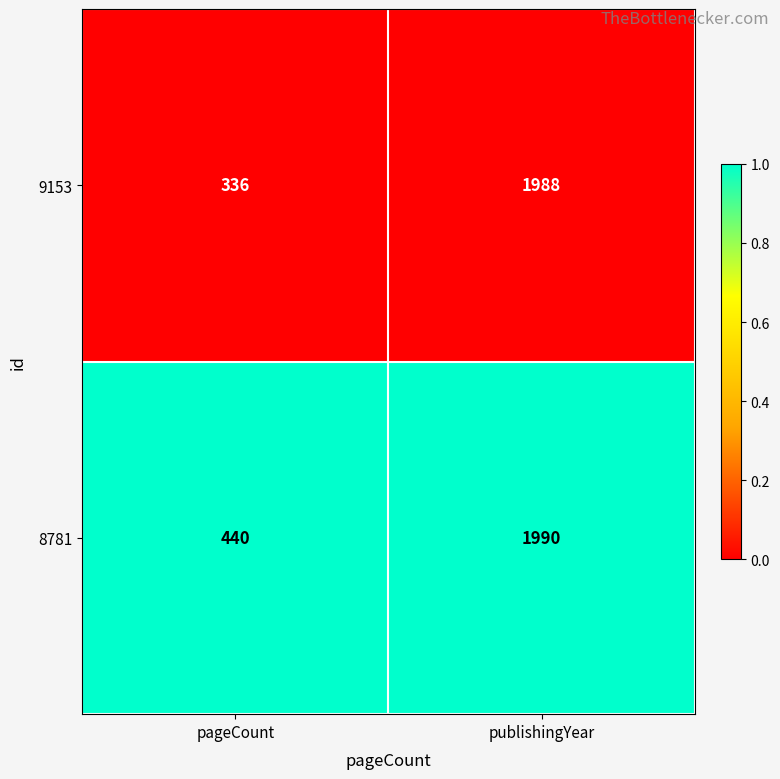

At which category is the sum across all series the highest?

publishingYear